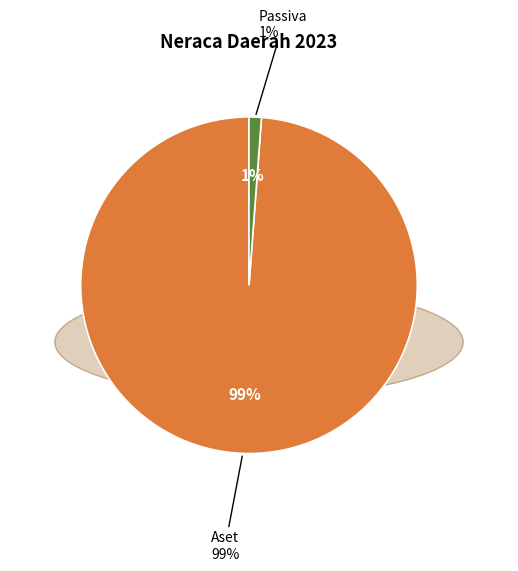

Which slice represents more than half of the pie?

Aset